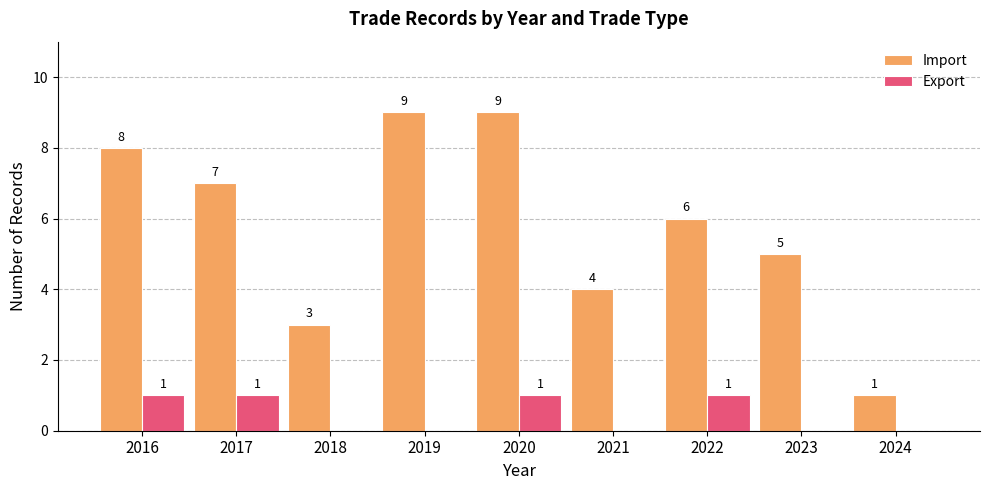

Between 2016 and 2018, which series saw the biggest shift?

Import